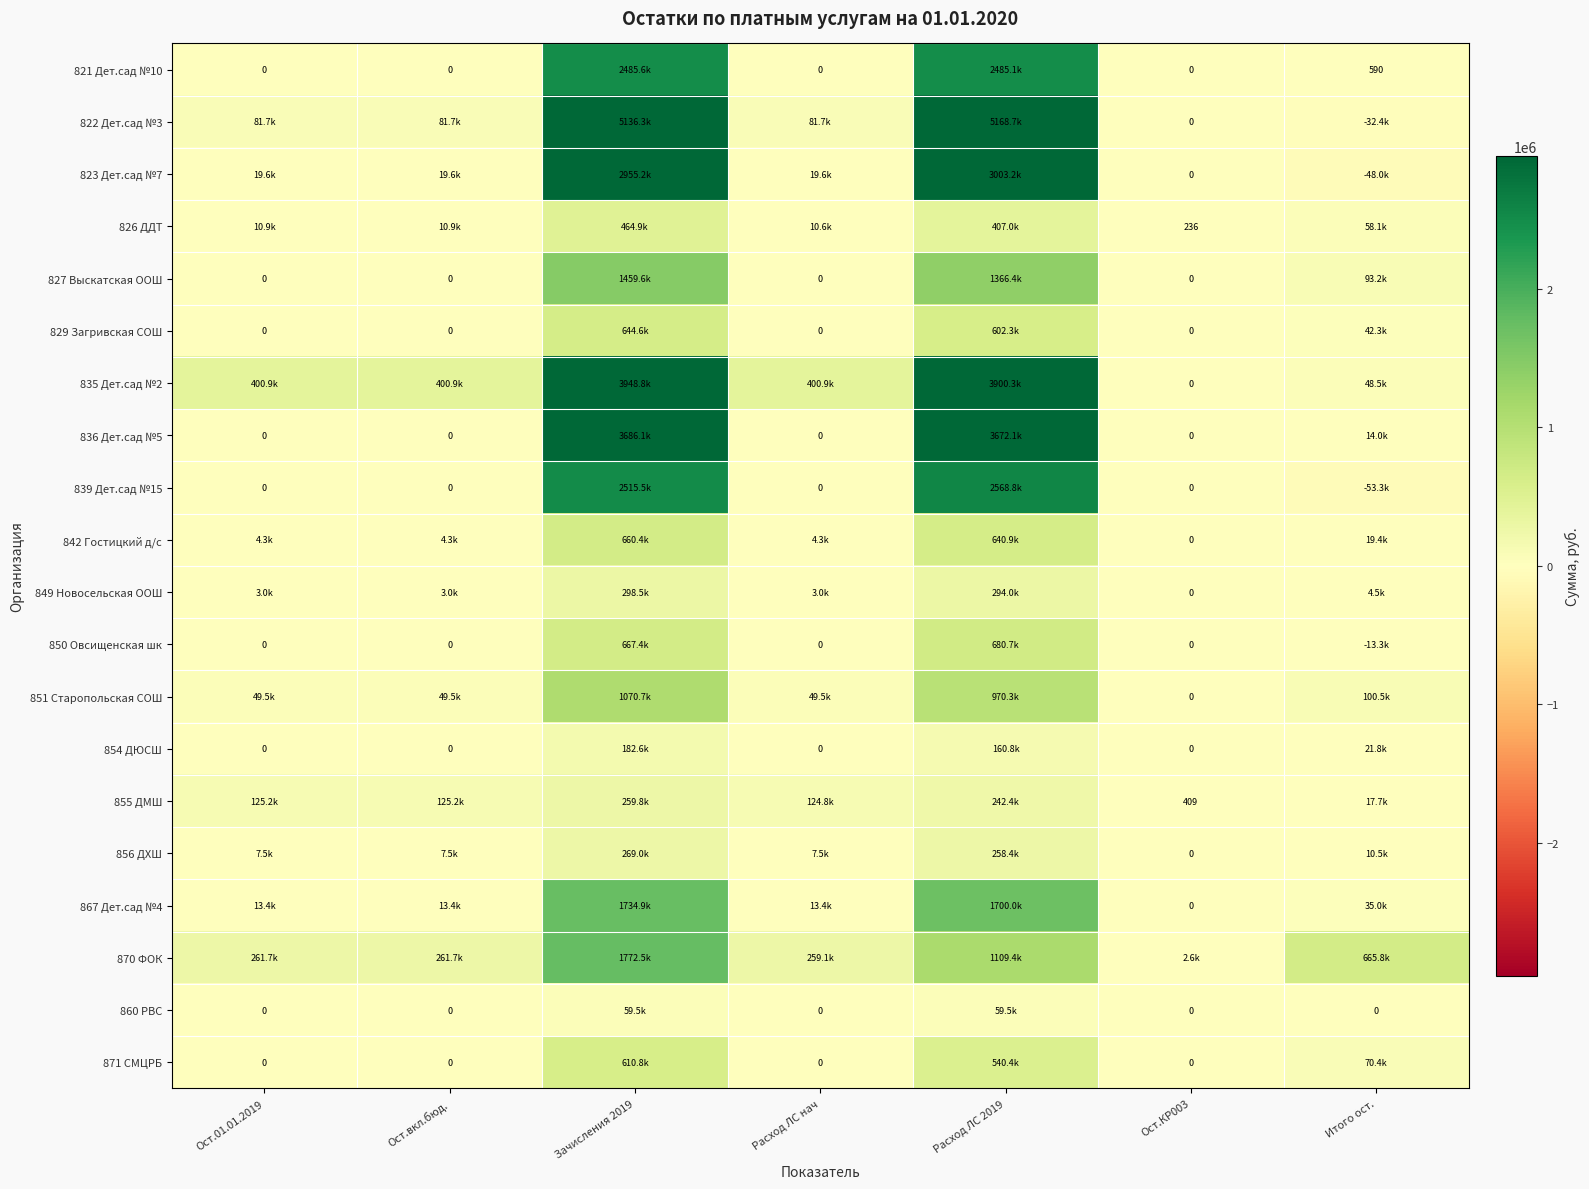

What is the difference between the second highest and minimum values in the 836 Дет.сад №5 series?

3672100.5